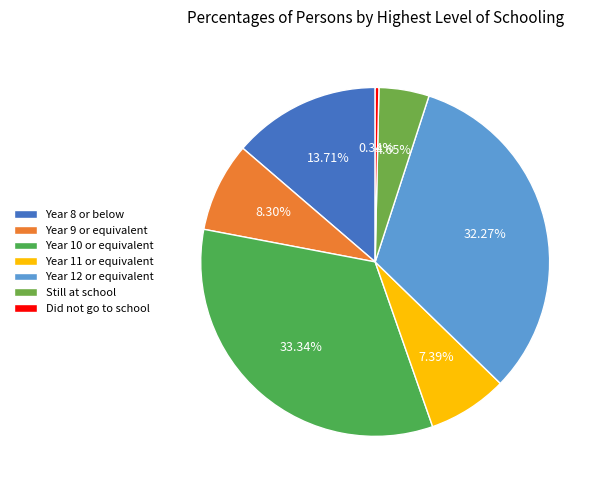

Is there a majority slice in this chart?

No